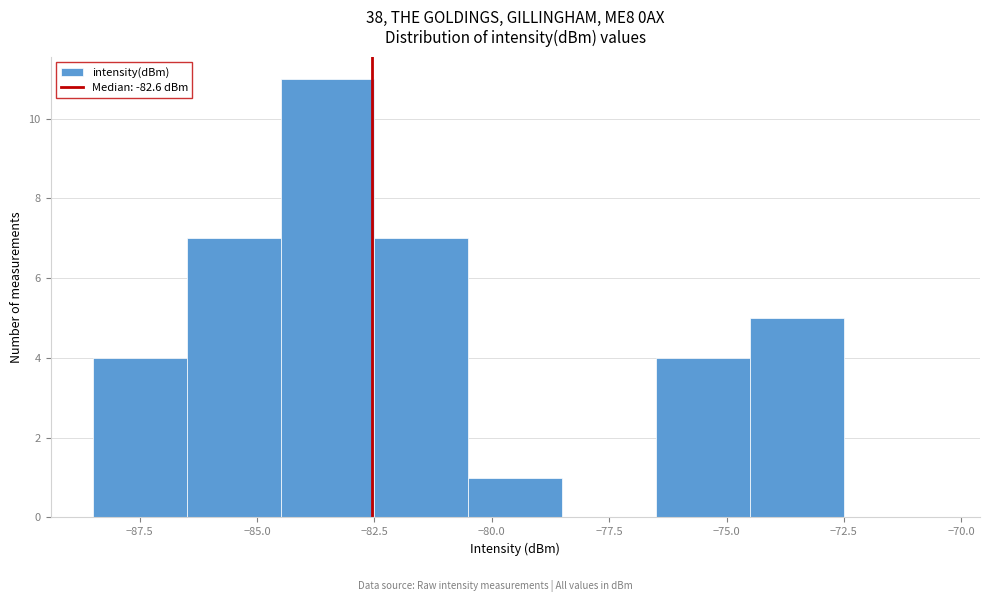

Reading left to right, transcribe this chart: for each bar, give the range it covers on the x-axis and its height. The values are not printed on the chart, so give them approximately, as read against the axis.

-88.5 to -86.5: 4
-86.5 to -84.5: 7
-84.5 to -82.5: 11
-82.5 to -80.5: 7
-80.5 to -78.5: 1
-78.5 to -76.5: 0
-76.5 to -74.5: 4
-74.5 to -72.5: 5
-72.5 to -70.5: 0